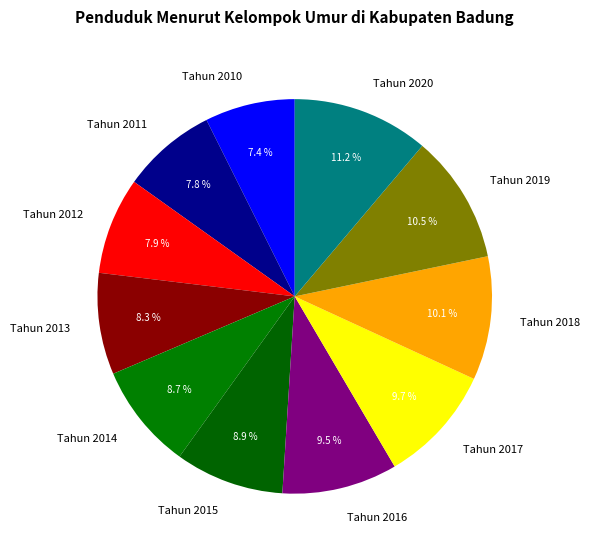

To the nearest percent, what is the difference between the largest and smallest slice percentages?

4%